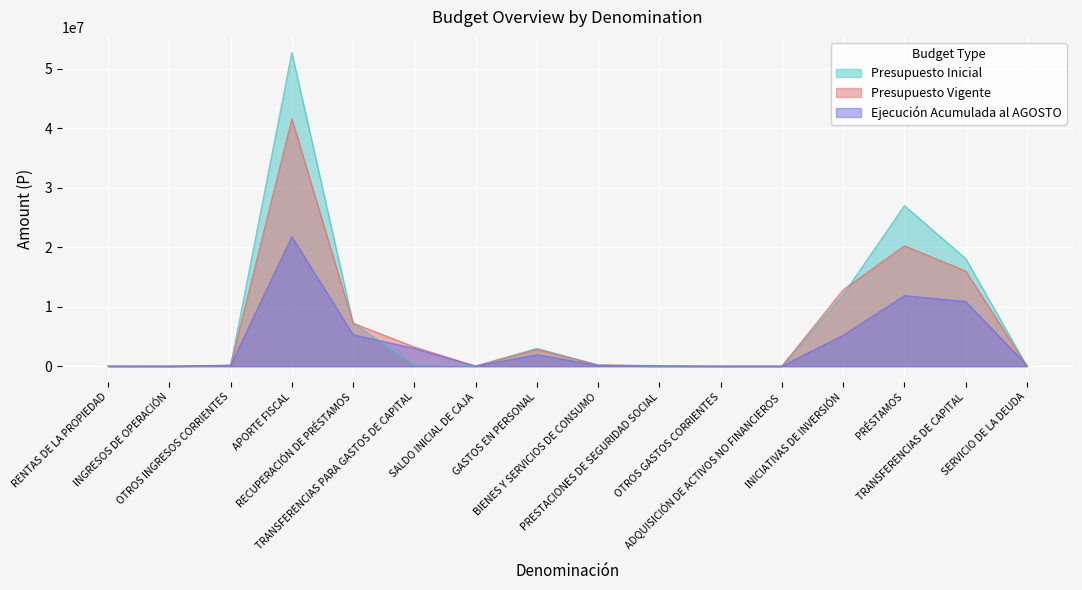

True or false: Presupuesto Vigente and Ejecución Acumulada al AGOSTO cross at least once.

True